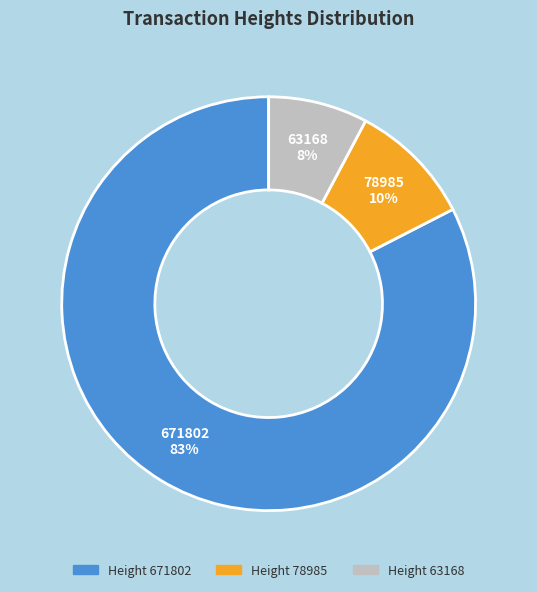

Combined, do 78985 and 671802 account for over 50%?

Yes